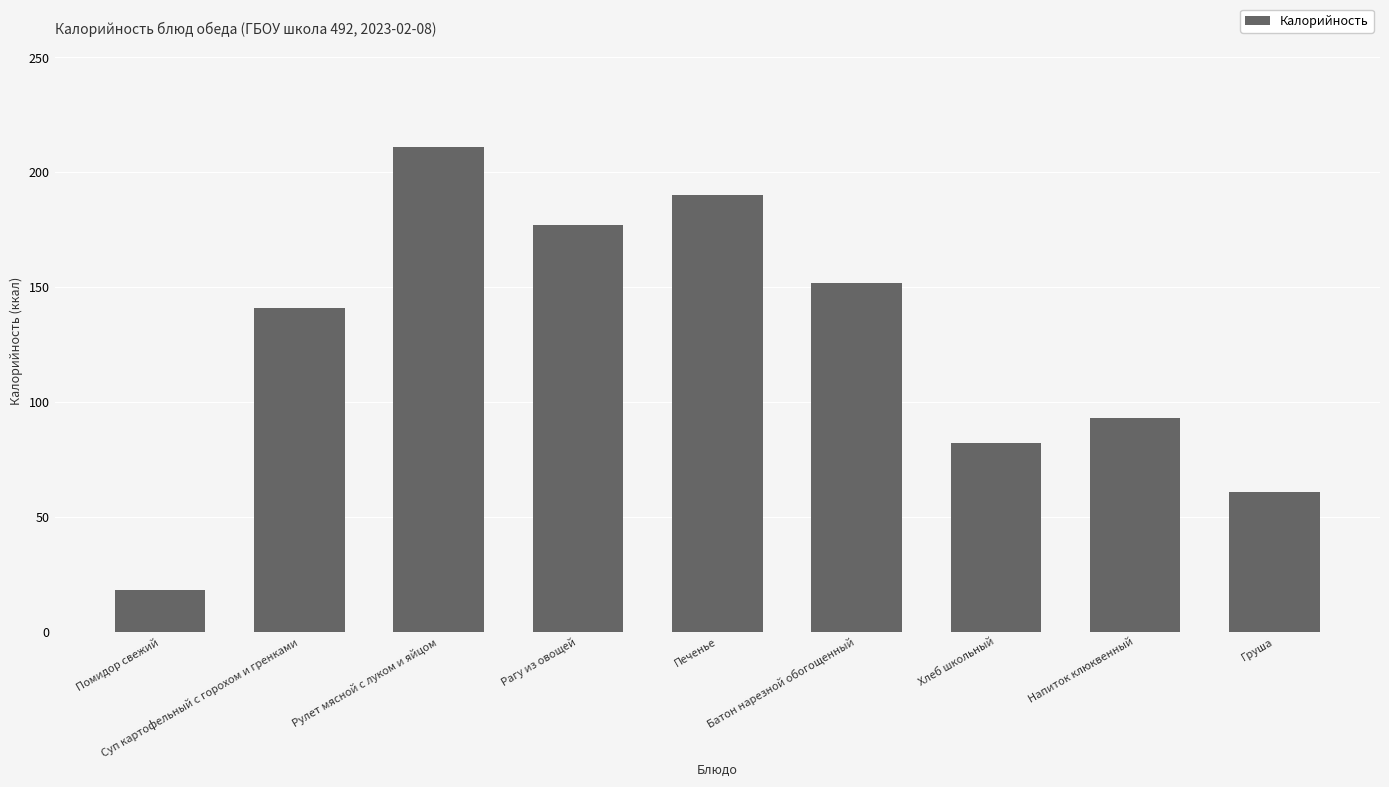

Reading left to right, list all the values displayed in this chart.

Помидор свежий=18	Суп картофельный с горохом и гренками=141	Рулет мясной с луком и яйцом=211	Рагу из овощей=177	Печенье=190	Батон нарезной обогощенный=152	Хлеб школьный=82	Напиток клюквенный=93	Груша=61